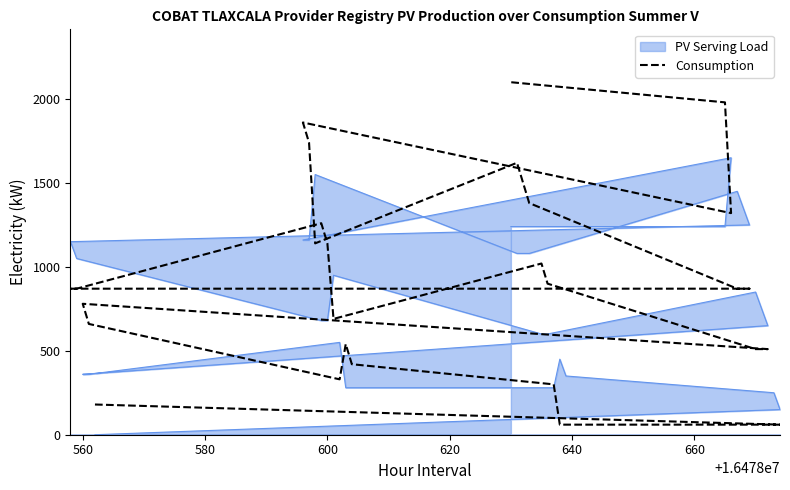

What is the value of the 9th point from the left?

330